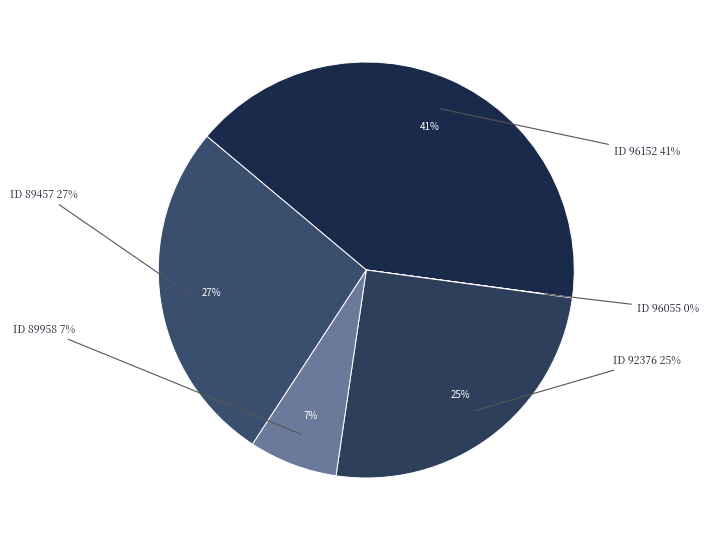

True or false: 89958 accounts for 7% of the total.

True